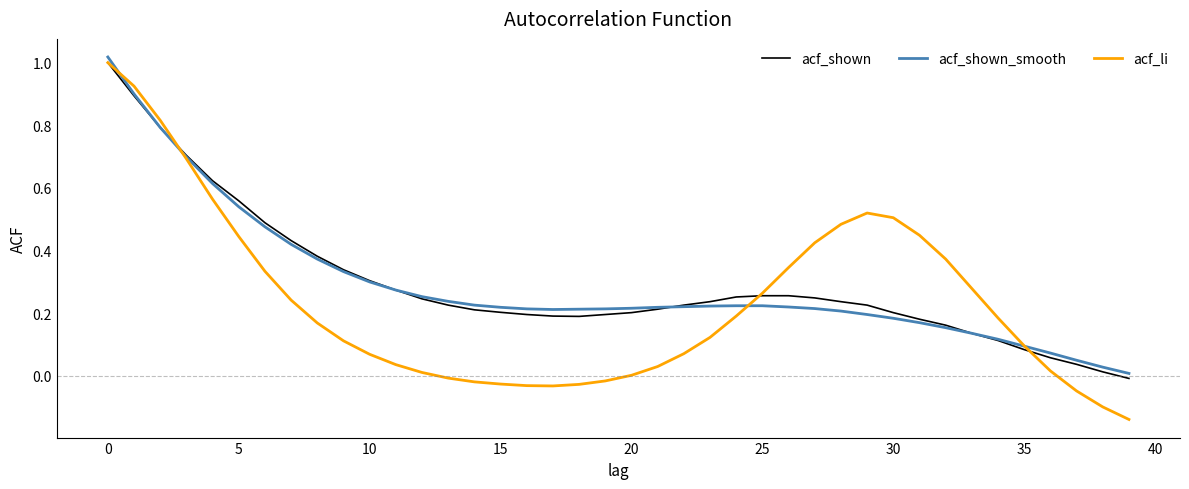

Which series has the largest range (max minus min)?

acf_li